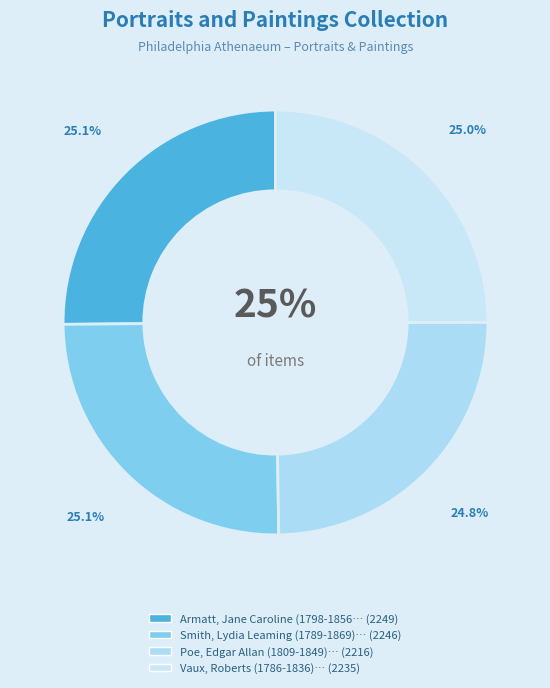

Is there a majority slice in this chart?

No